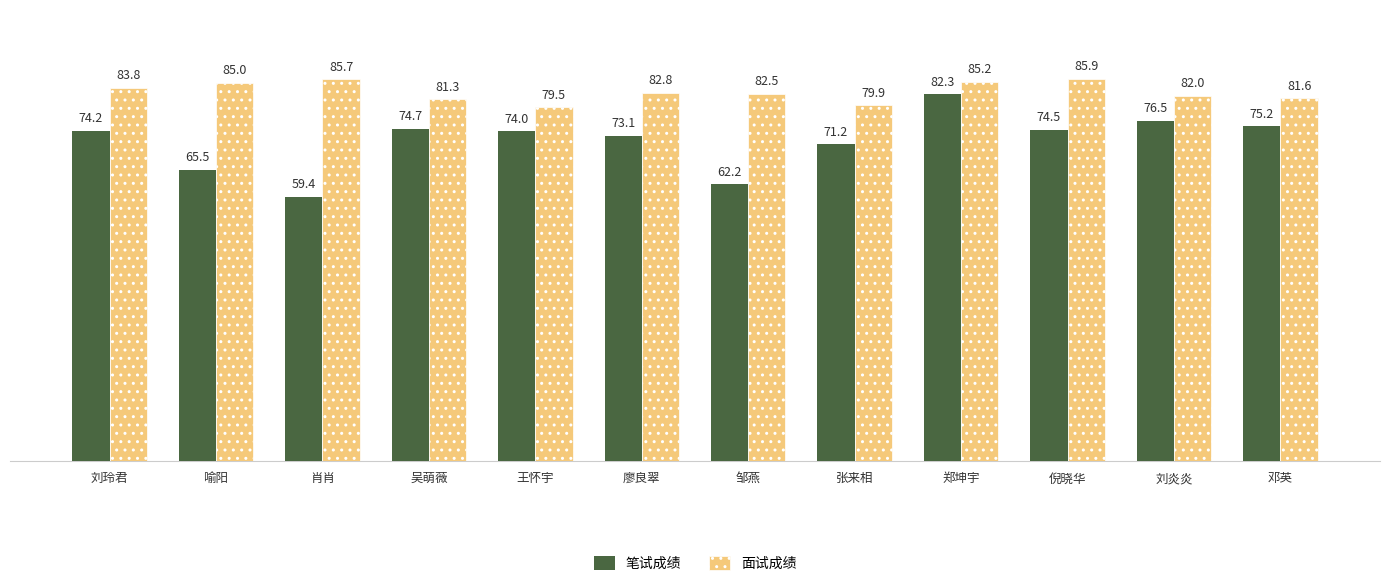

List the series in order of their overall mean, highest first.

面试成绩, 笔试成绩